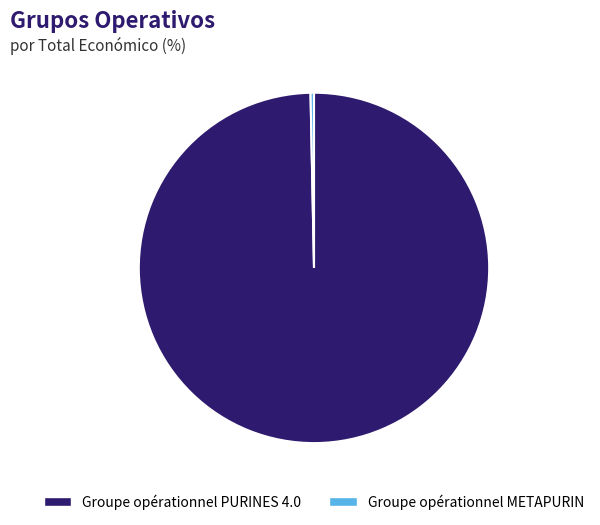

The Groupe opérationnel PURINES 4.0 slice represents 100% of the pie. True or false?

True